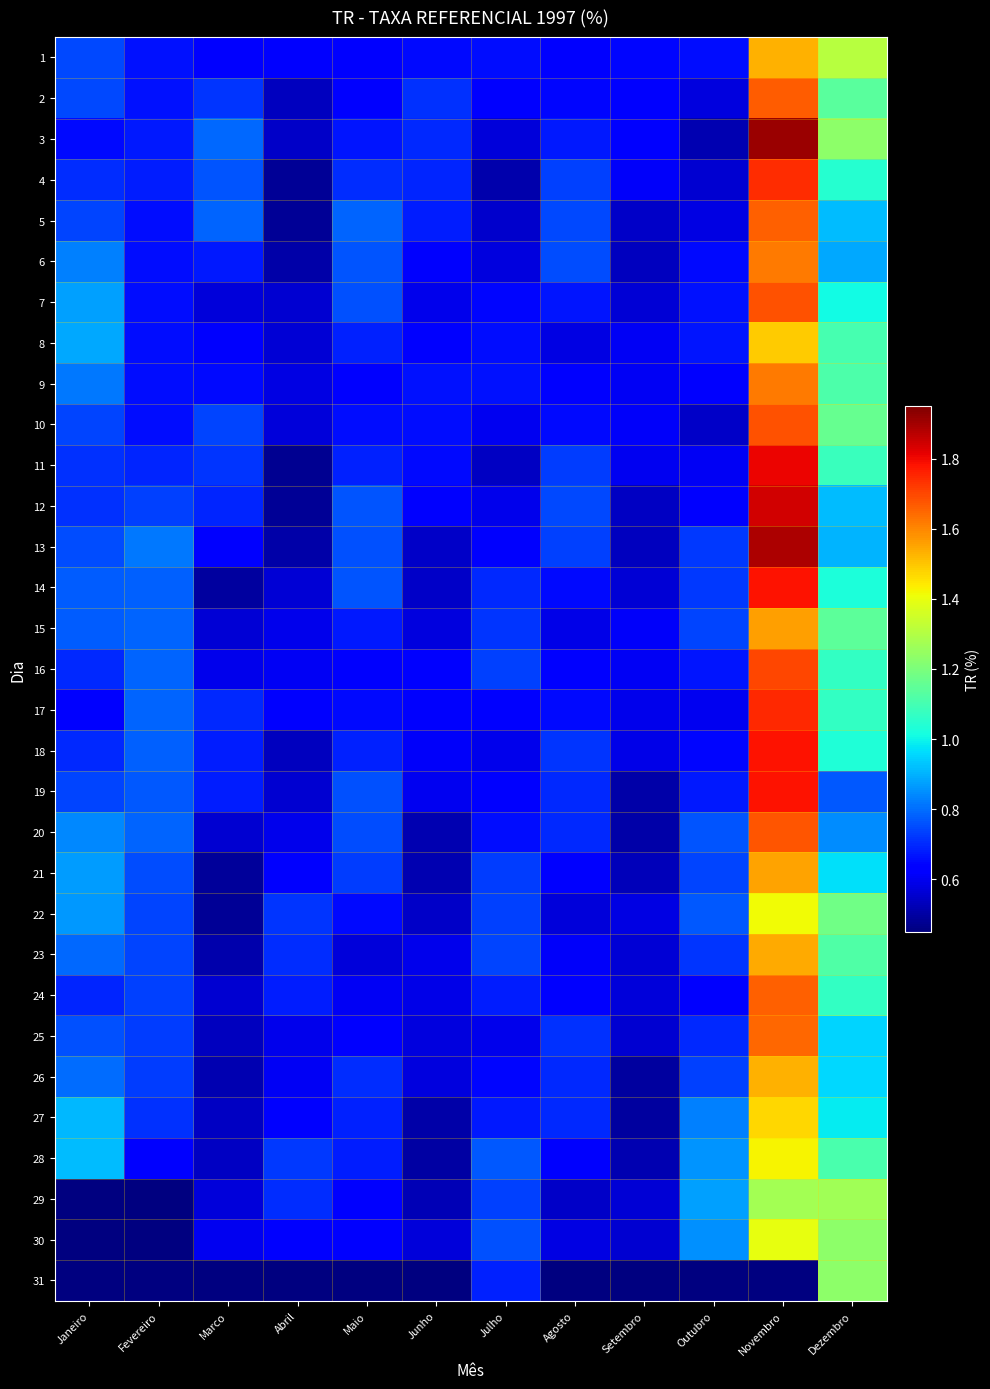

True or false: 19 has a value of 0.8 at Fevereiro.

True